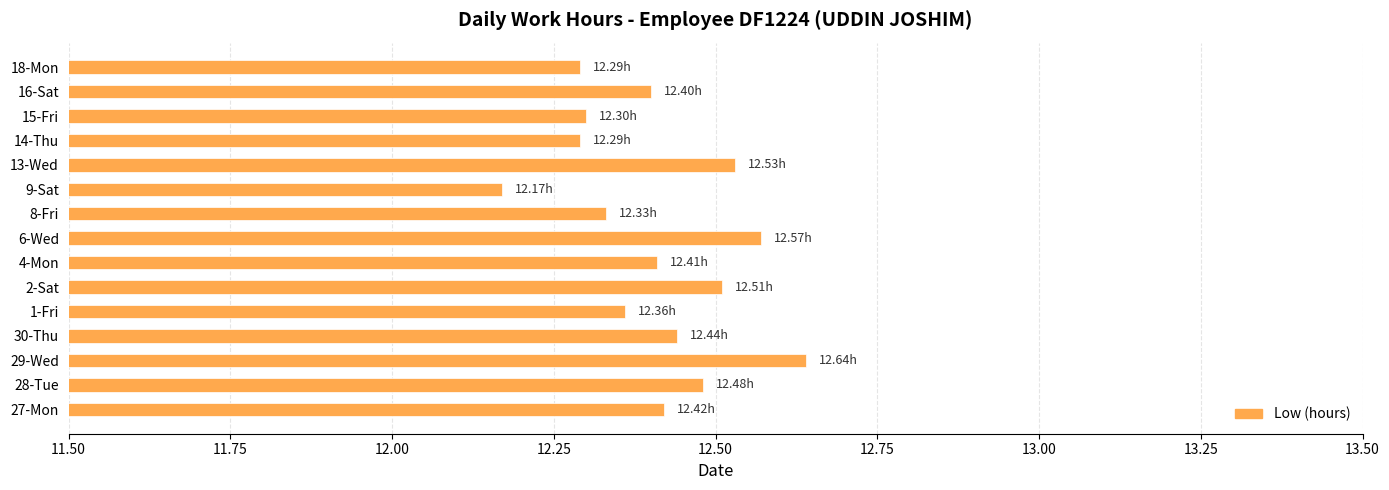

What is the difference between the maximum and minimum values?

0.5